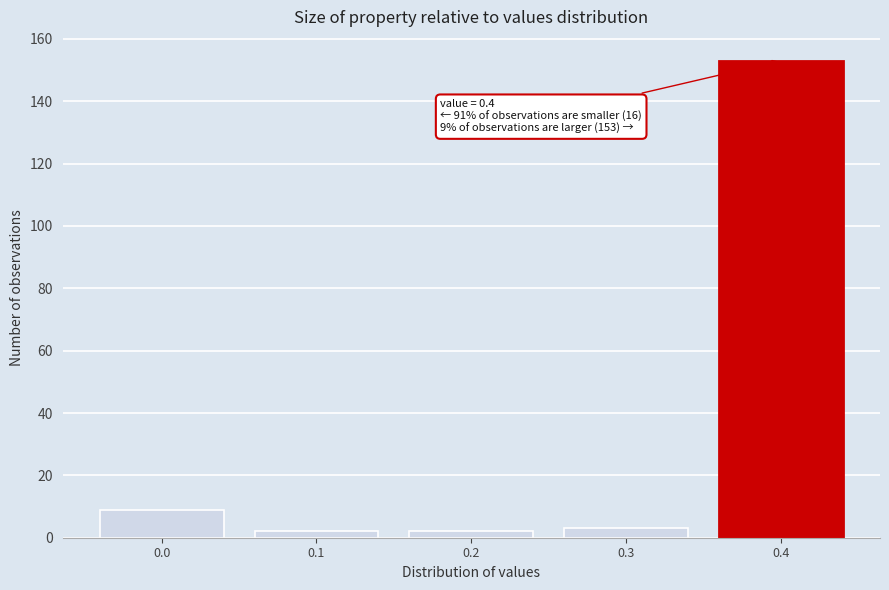

Which range on the x-axis has the tallest bar?

0.35 to 0.45